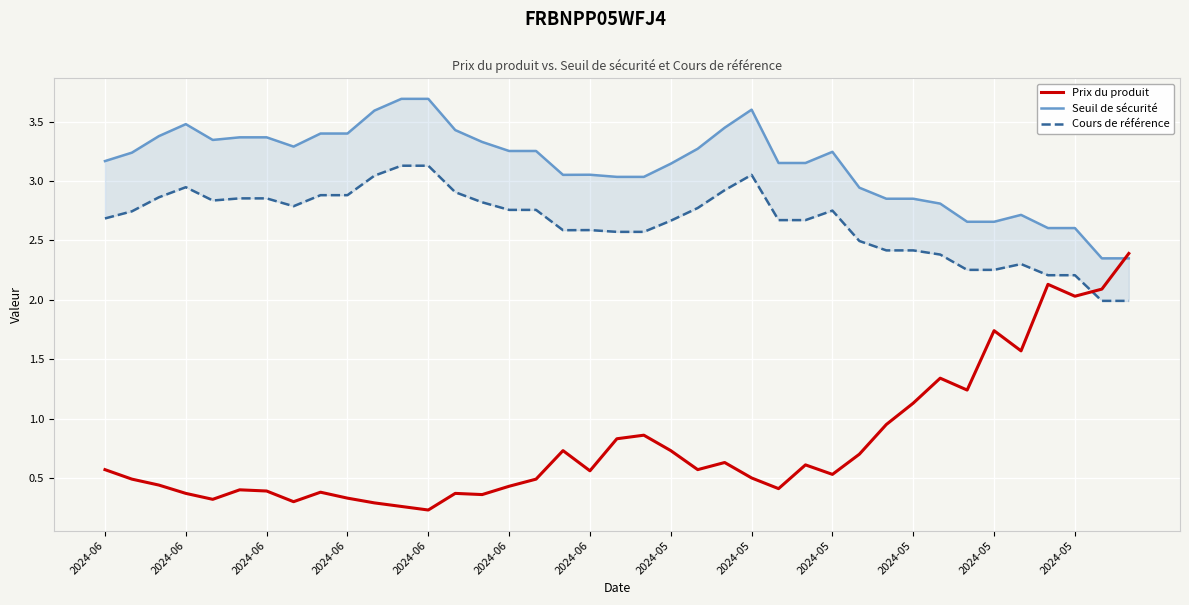

What is the total value across all series at 2024-06?

6.4